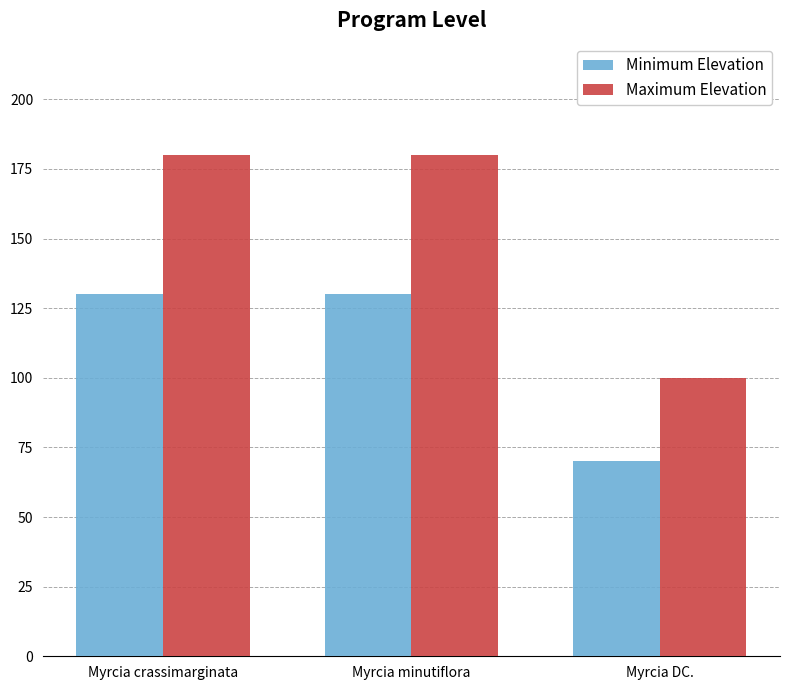

What are all the series names shown in the legend?

Minimum Elevation, Maximum Elevation